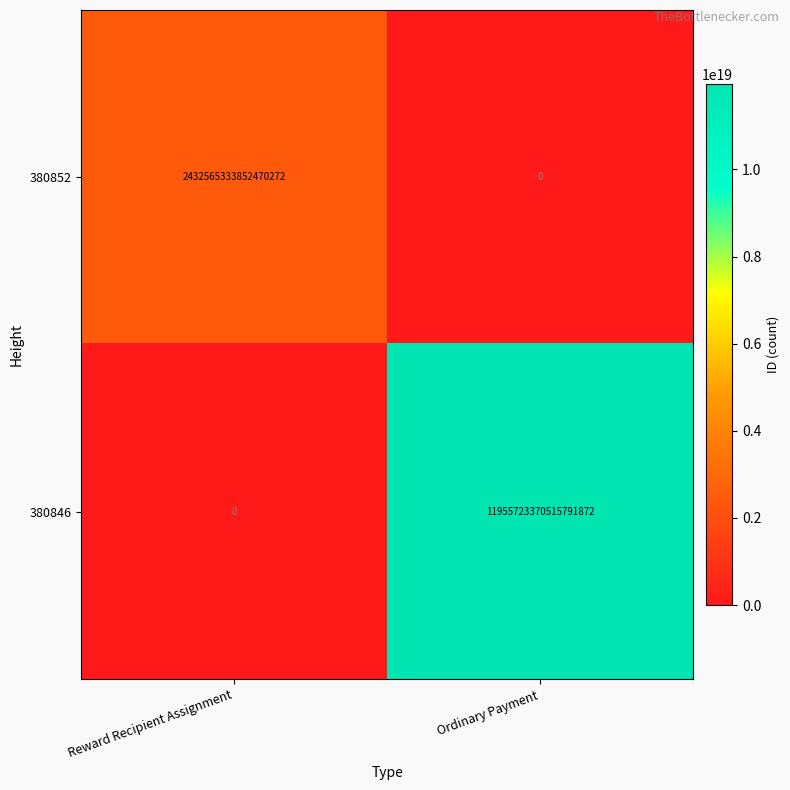

Which category has the highest value across all series?

Ordinary Payment